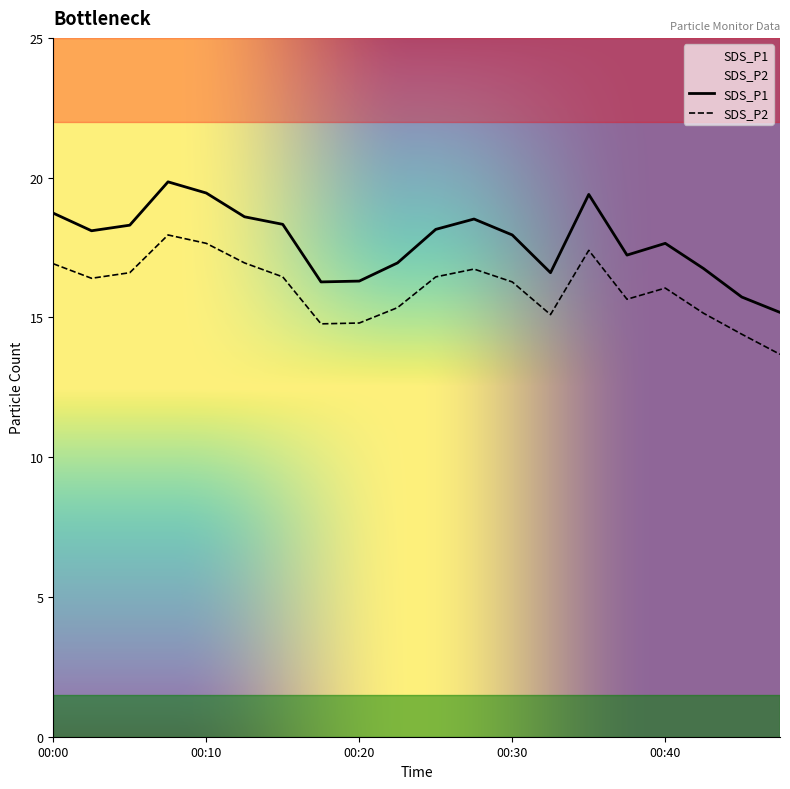

Rank the series by their average value, from highest to lowest.

SDS_P1, SDS_P2